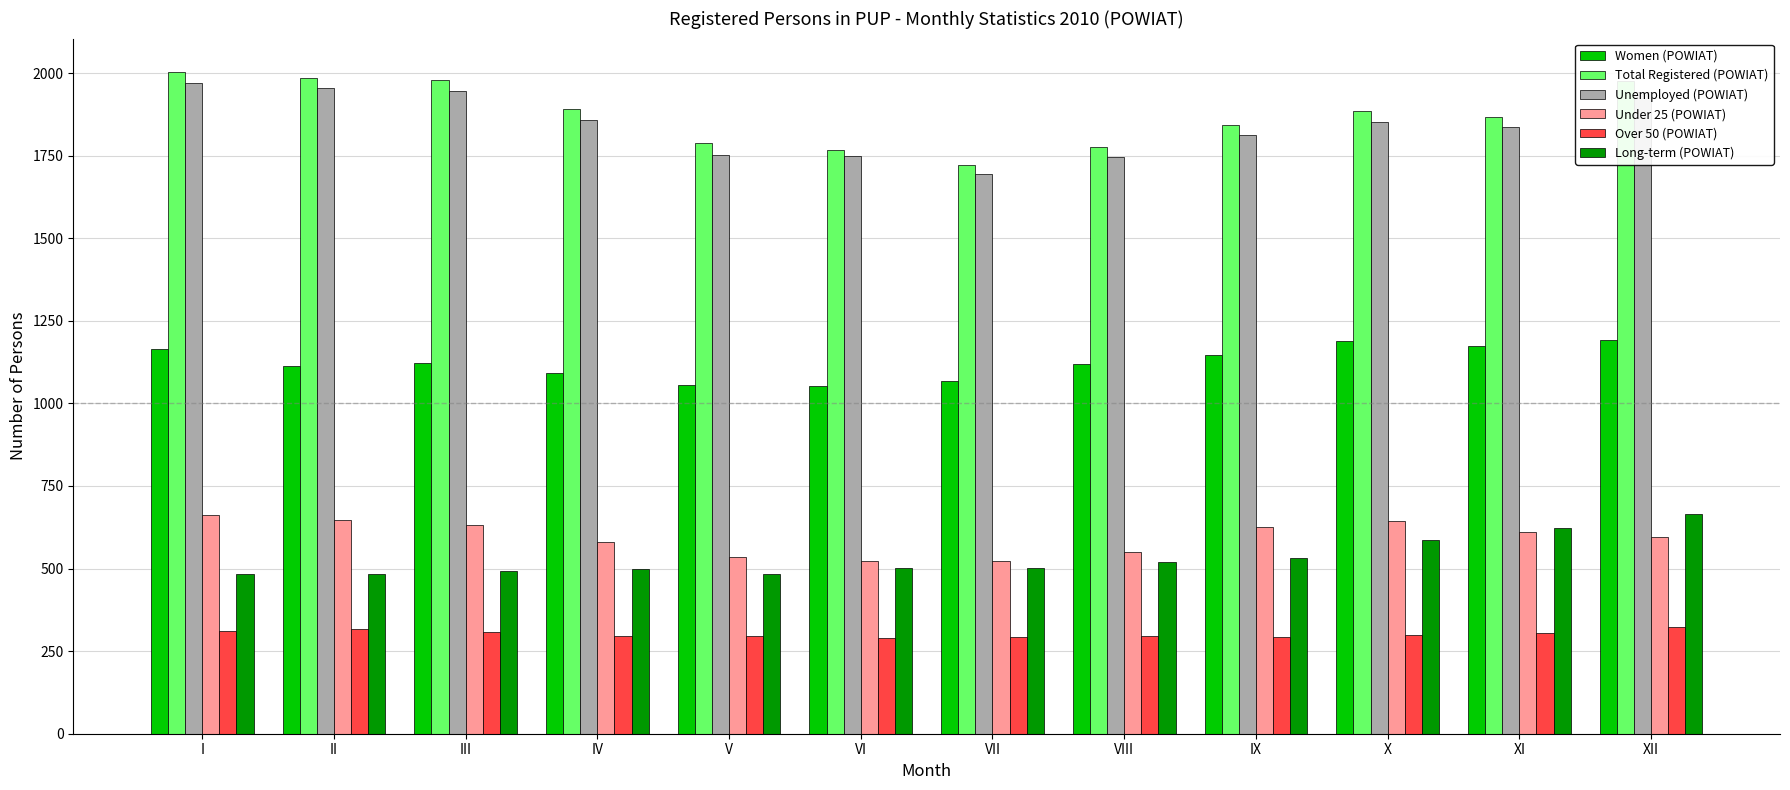

Which category has the highest value in the Long-term (POWIAT) series?

XII